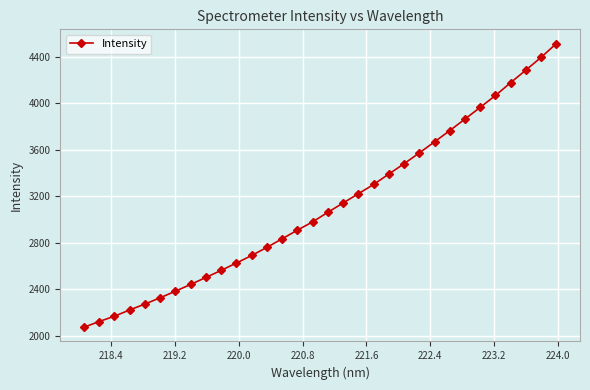

What is the greatest value displayed?

4511.7